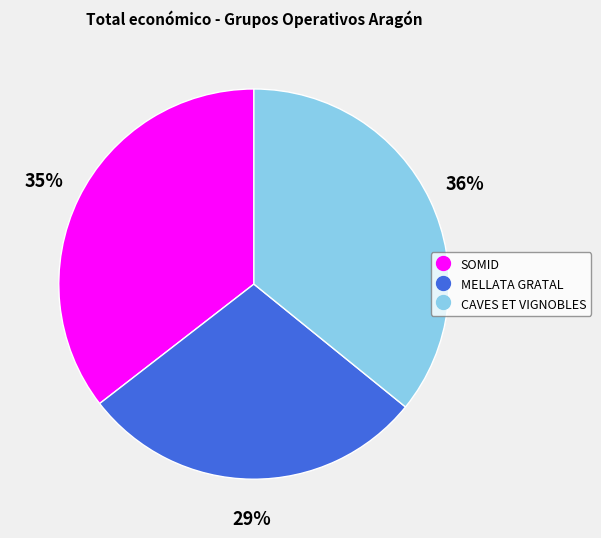

Does CAVES ET VIGNOBLES represent more than half of the total?

No